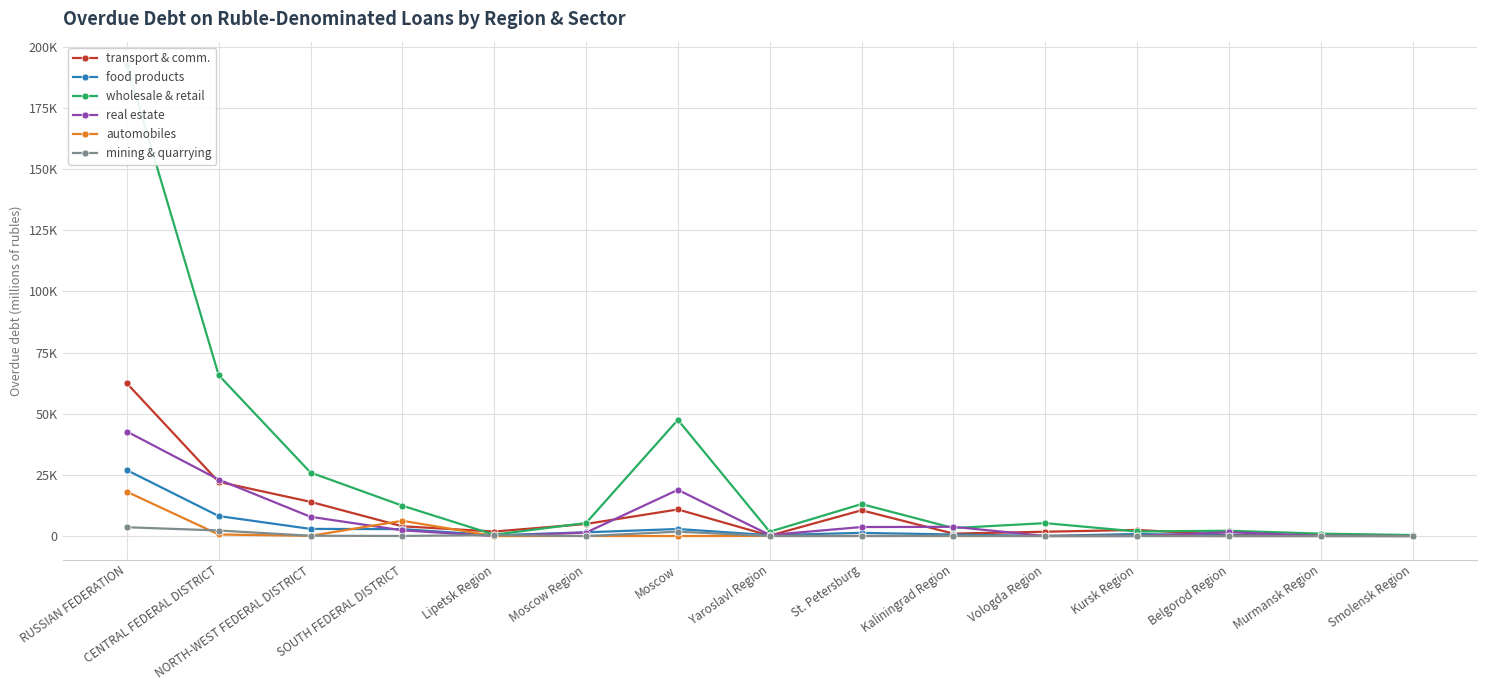

Between which two adjacent categories do transport & comm. and food products first intersect?

Moscow and Yaroslavl Region